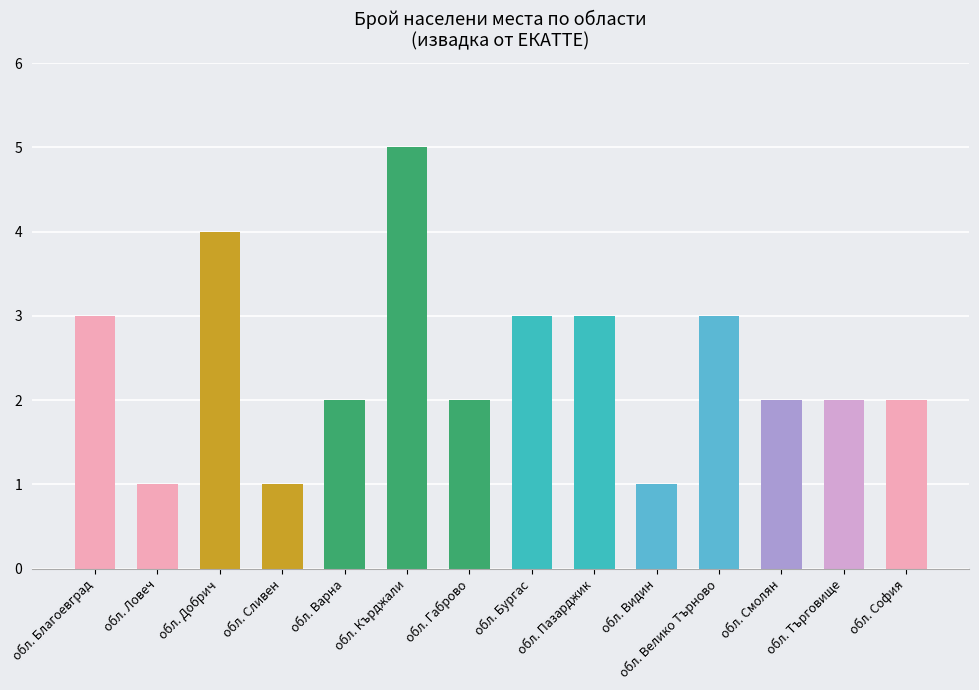

Count the number of categories in the chart.

14